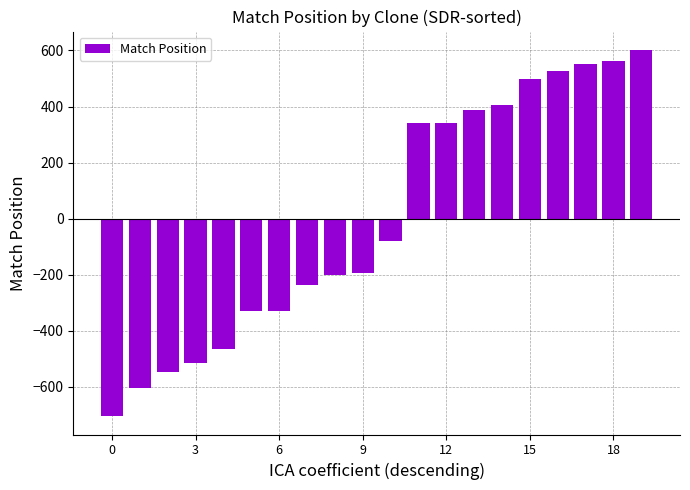

What is the difference between the maximum and minimum values?

1308.0